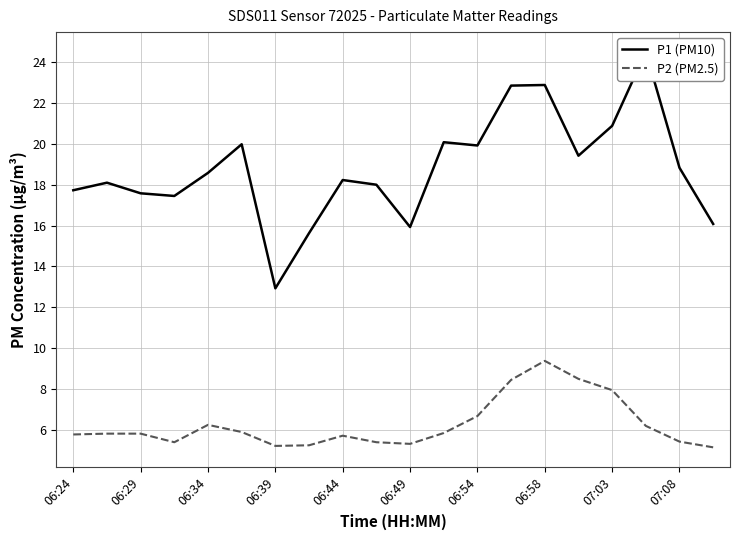

In P2 (PM2.5), how many points are higher than both neighbors (excluding endpoints)?

3